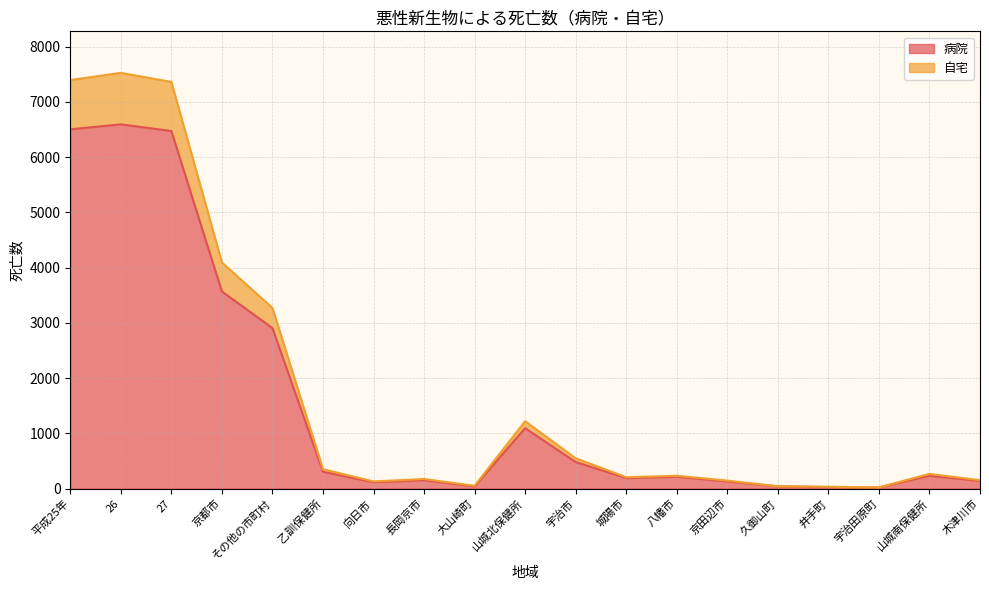

What is the label of the 4th point from the left?

京都市